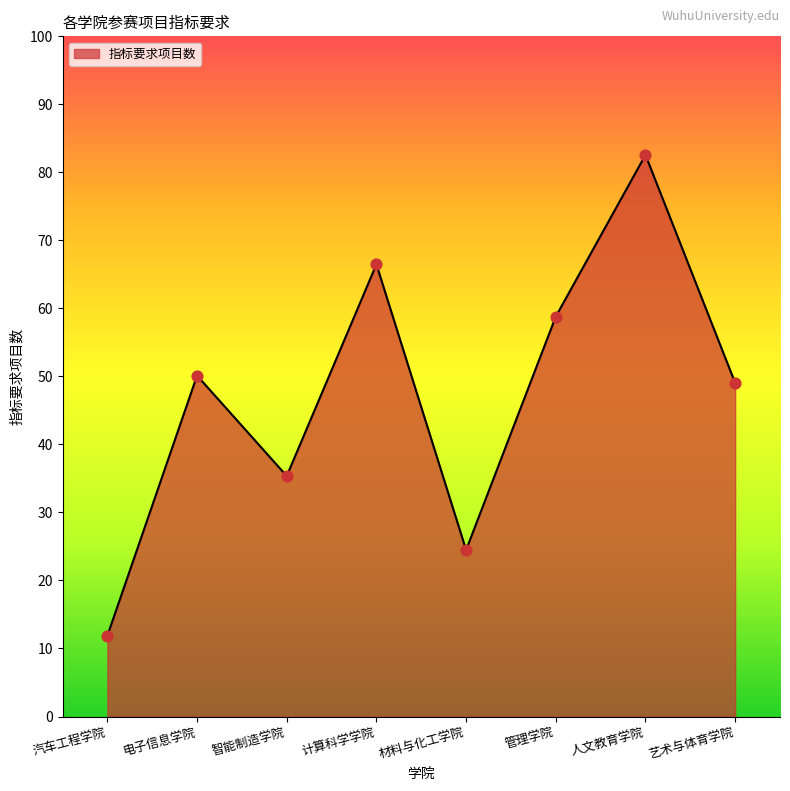

What is the change in value from 智能制造学院 to 管理学院?

+23.4